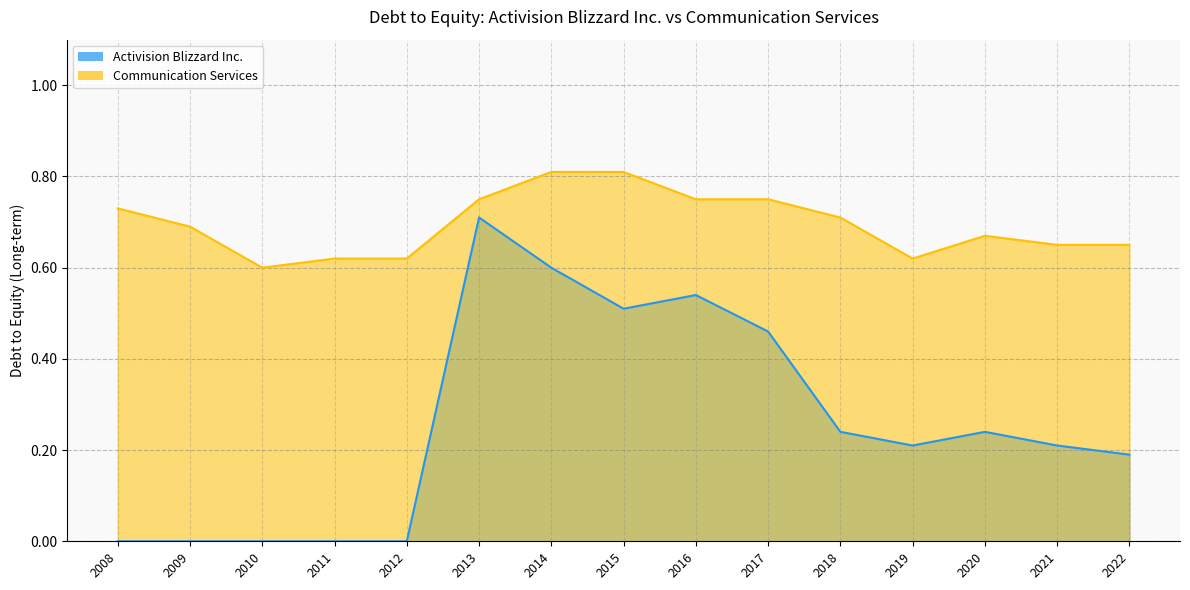

True or false: Activision Blizzard Inc. and Communication Services intersect in this chart.

False